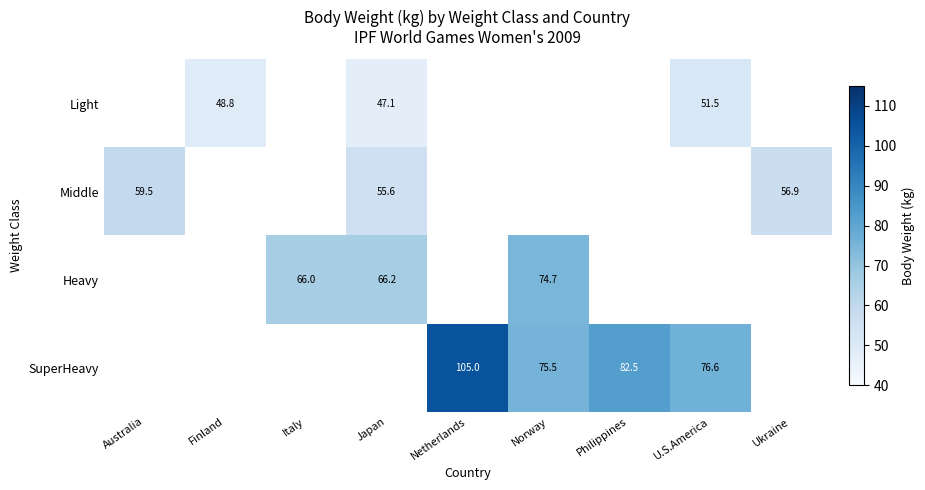

How many data points does each series have?

9